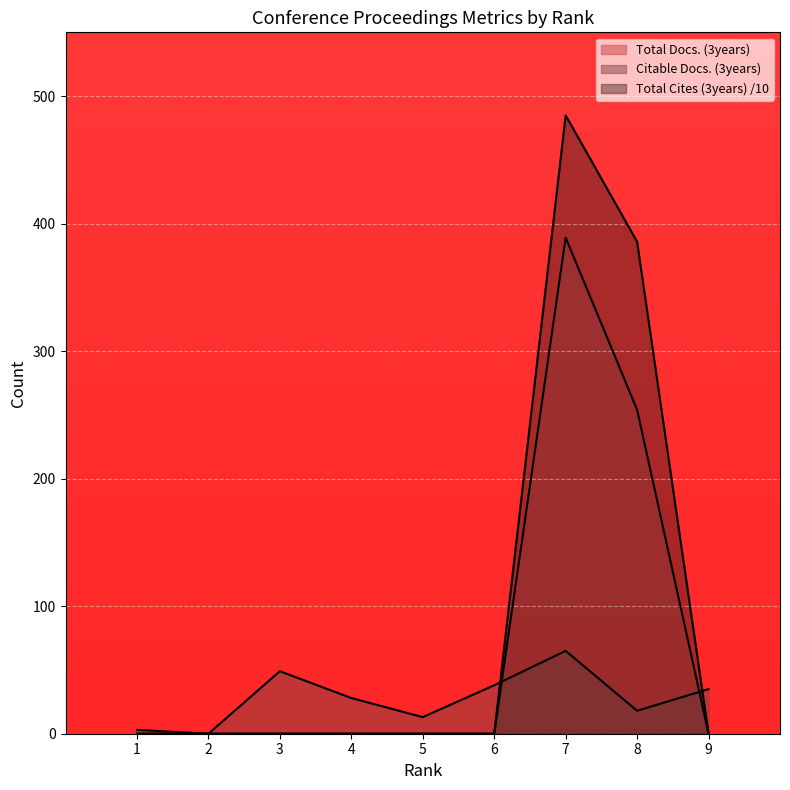

At which category does Total Docs. (3years) reach its first local peak?

7